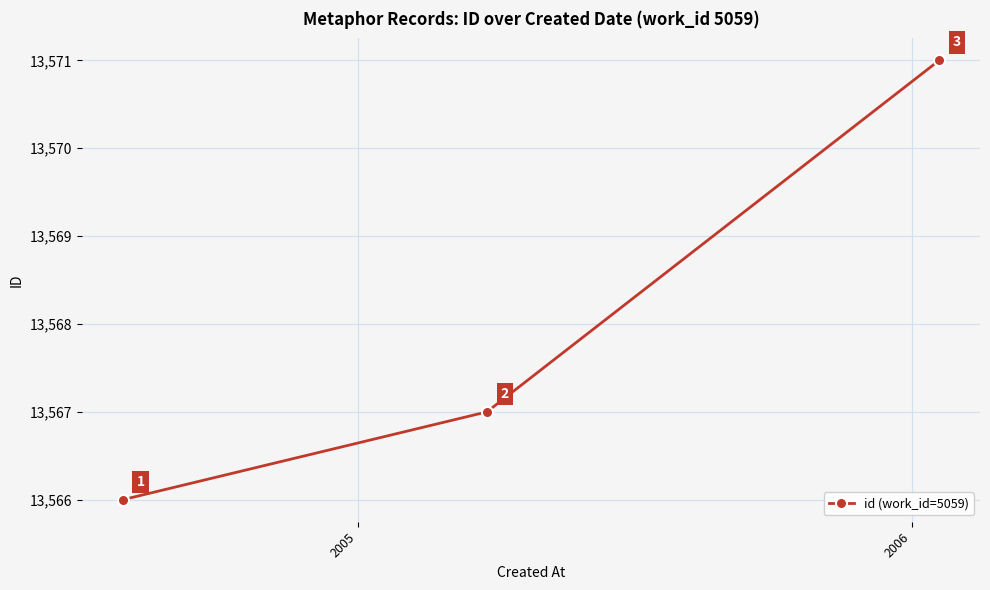

How many data points does each series have?

3